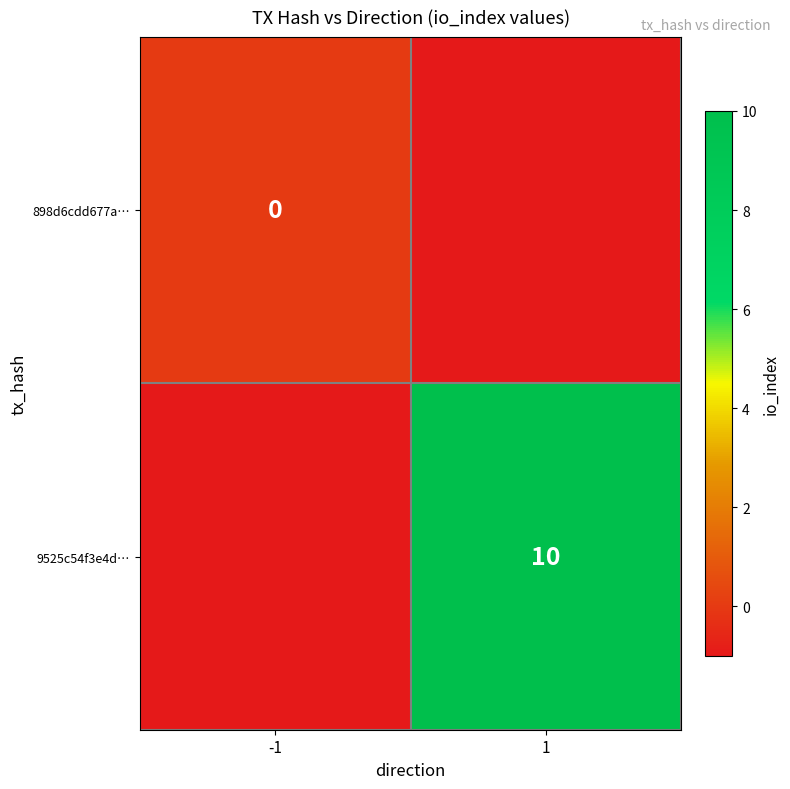

Is the value of 9525c54f3e4d… at 1 greater than the value of 898d6cdd677a… at -1?

Yes